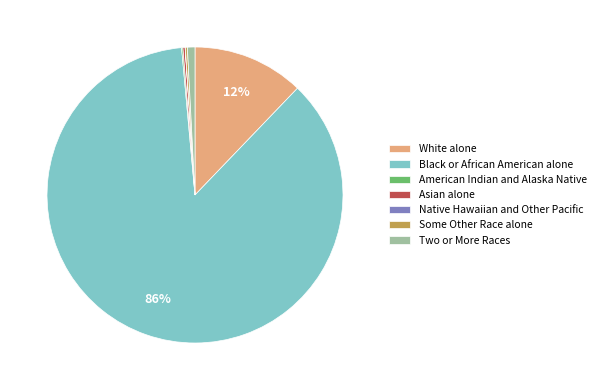

Which slice represents more than half of the pie?

Black or African American alone